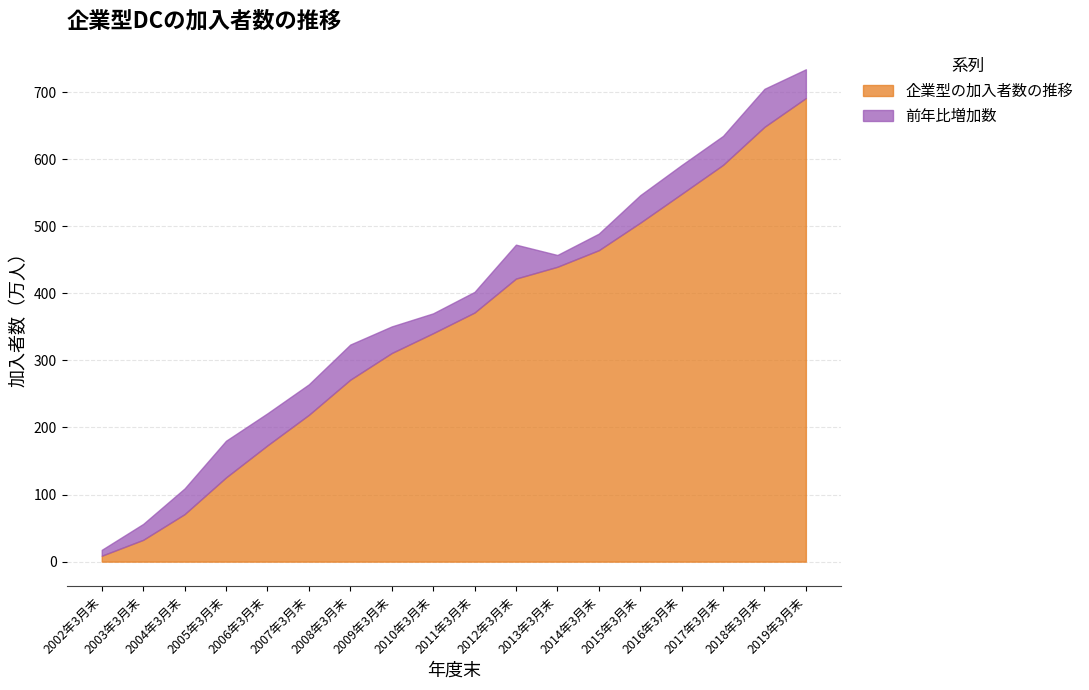

True or false: 前年比増加数 and 企業型の加入者数の推移 intersect in this chart.

False